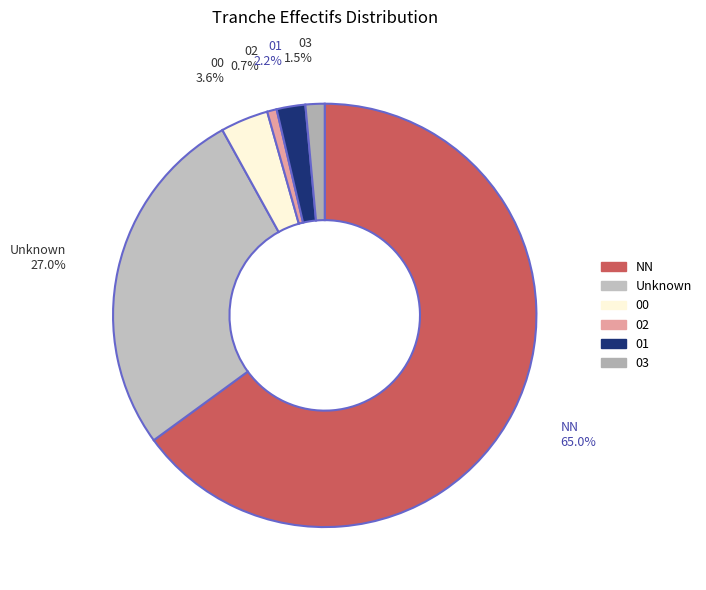

What is the majority slice?

NN